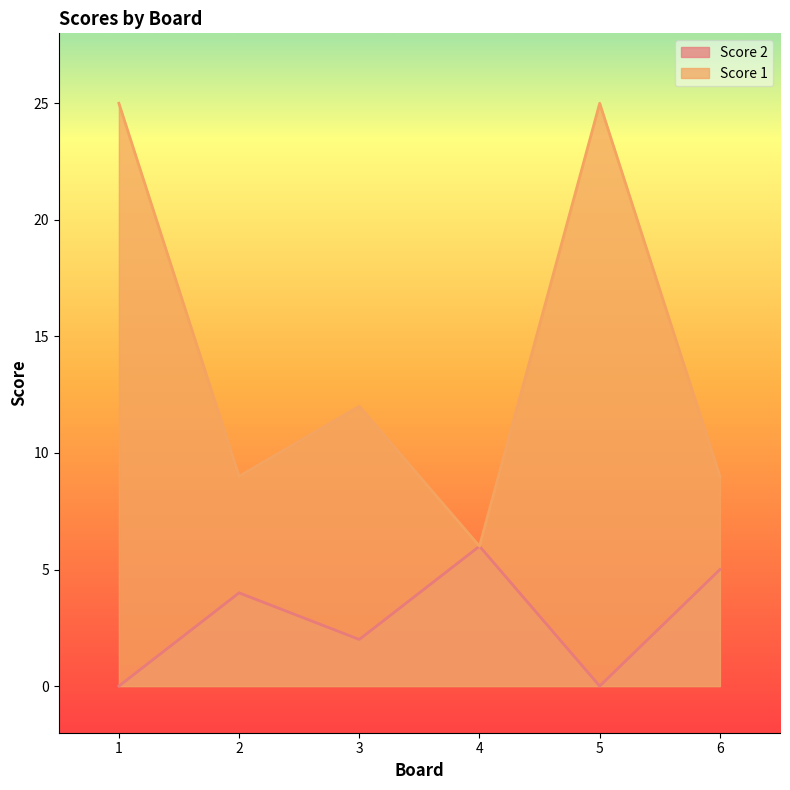

What is the value of the Score 2 point at the 3rd from the left?

2